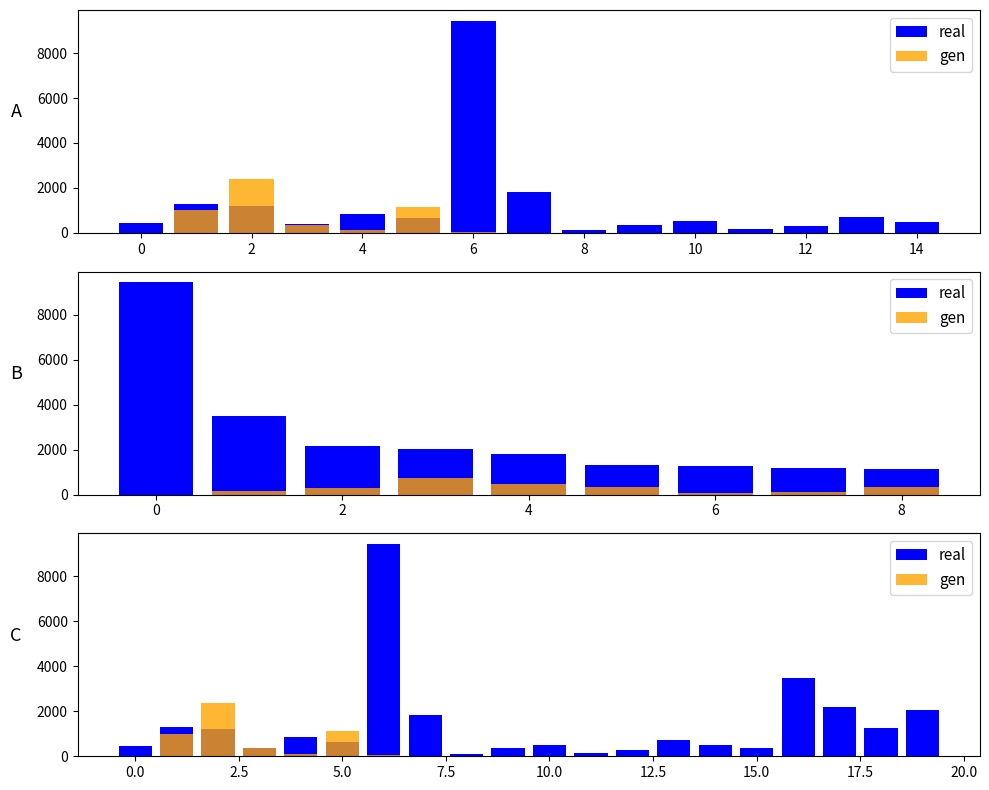

Reading left to right, list all the values displayed in this chart.

real: 435.0	1295.0	1200.0	387.5	861.5	650.0	9441.6	1818.0	120.0	360.0	520.0	165.3	289.3	725.0	486.0	359.0	3500.0	2180.0	1260.0	2040.0
gen: 19.2	1000.0	2380.0	350.0	120.0	1140.0	50.0	0.0	0.0	0.0	0.0	0.0	0.0	0.0	0.0	0.0	0.0	0.0	0.0	0.0